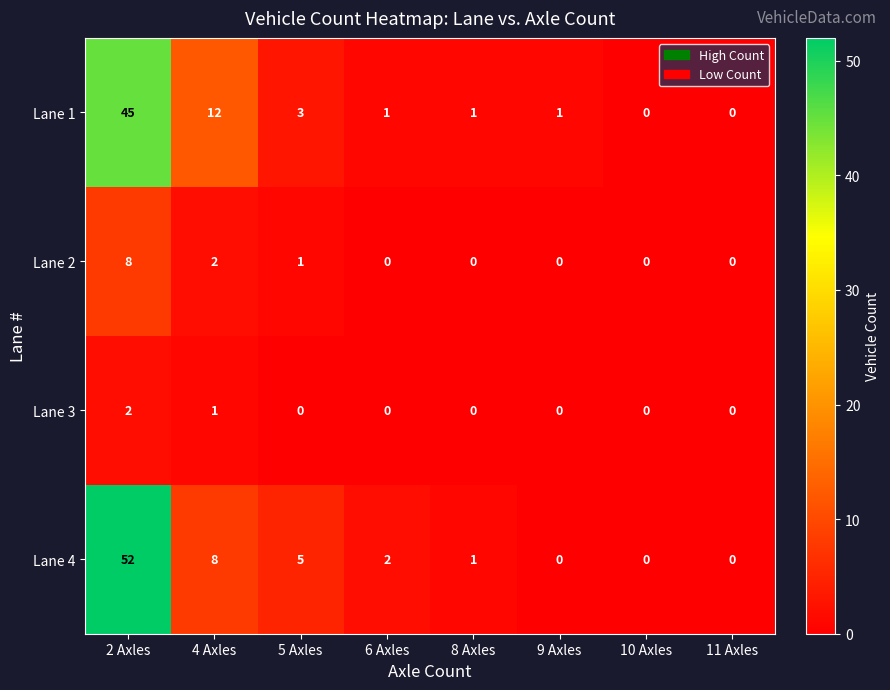

List the series in order of their peak value, highest first.

Lane 4, Lane 1, Lane 2, Lane 3